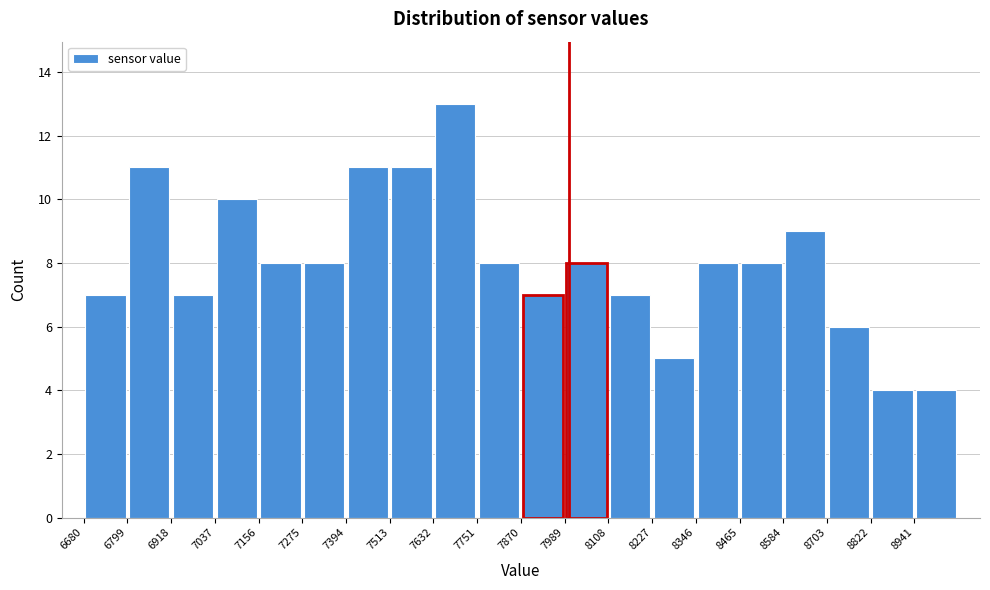

How tall is the bar that spans 8340 to 8460 on the x-axis? Neither the bar edges nor the heights are printed on the chart, so give them approximately, as read against the axes.

8